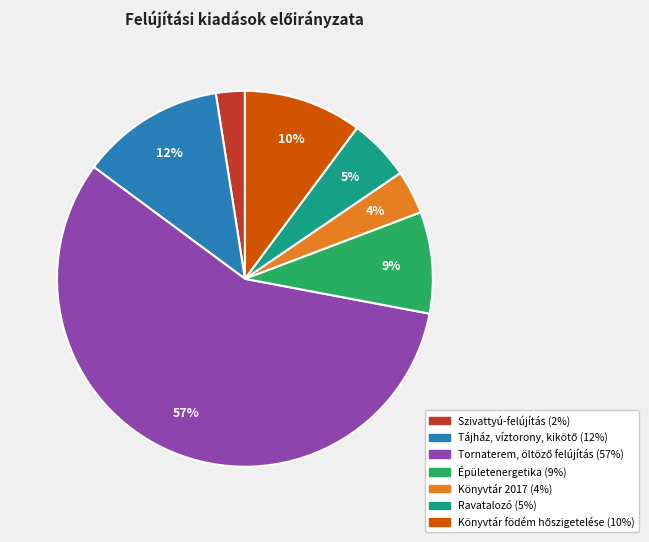

Combined, do Ravatalozó and Épületenergetika account for over 50%?

No